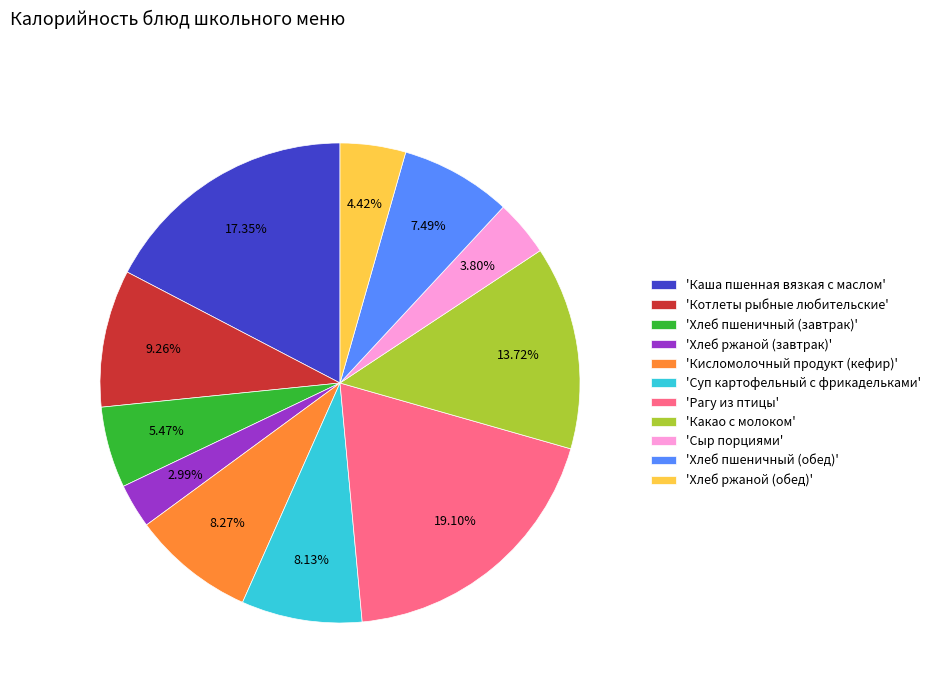

Does any single category account for the majority?

No